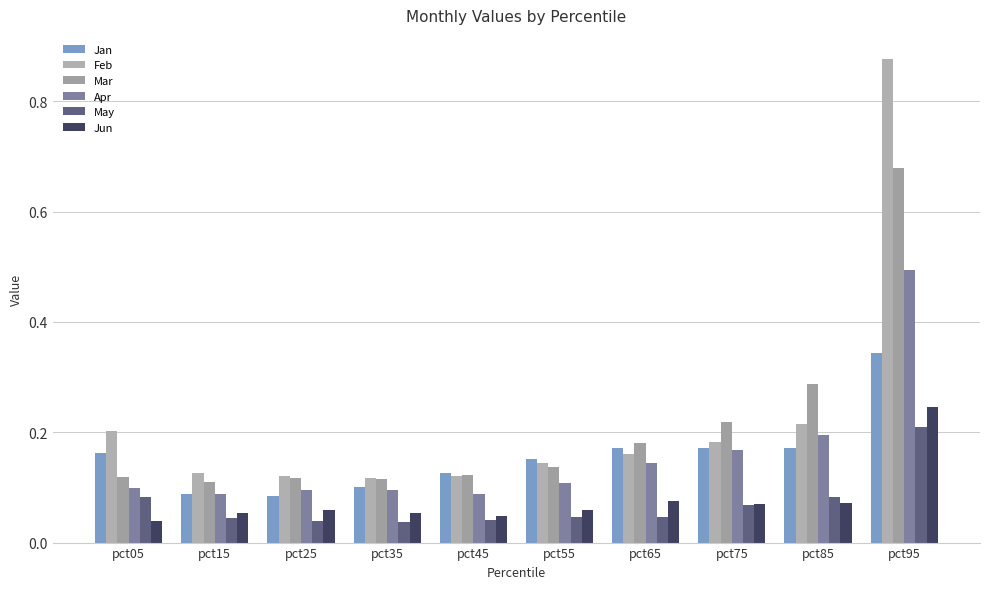

How many data points does each series have?

10